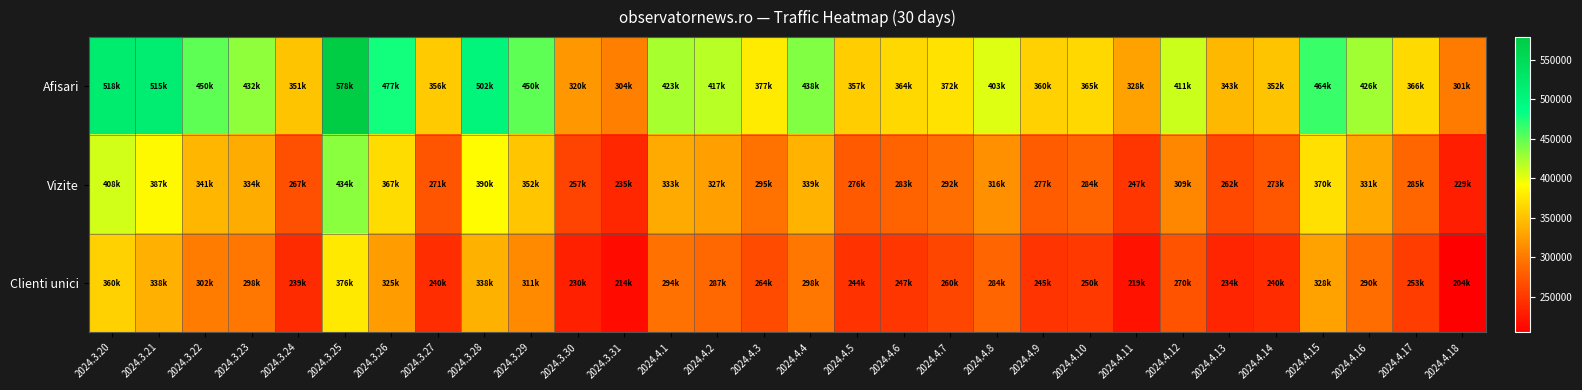

Rank the series at 2024.3.24 from lowest to highest value.

Clienti unici, Vizite, Afisari